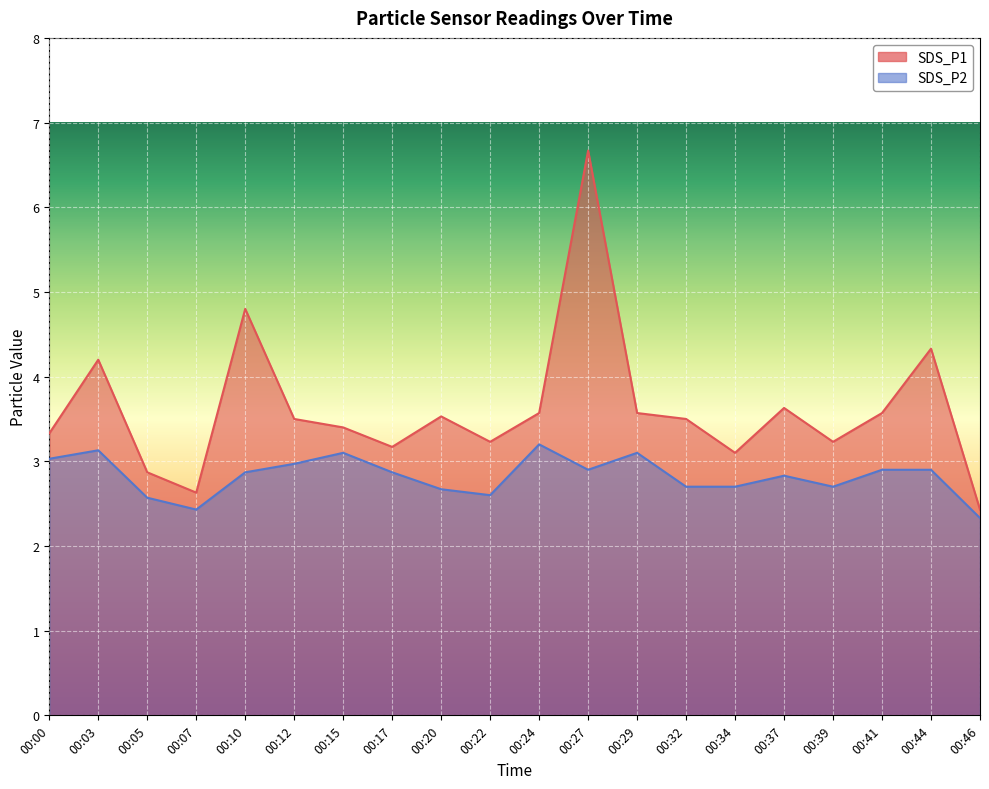

True or false: SDS_P1 and SDS_P2 intersect in this chart.

False